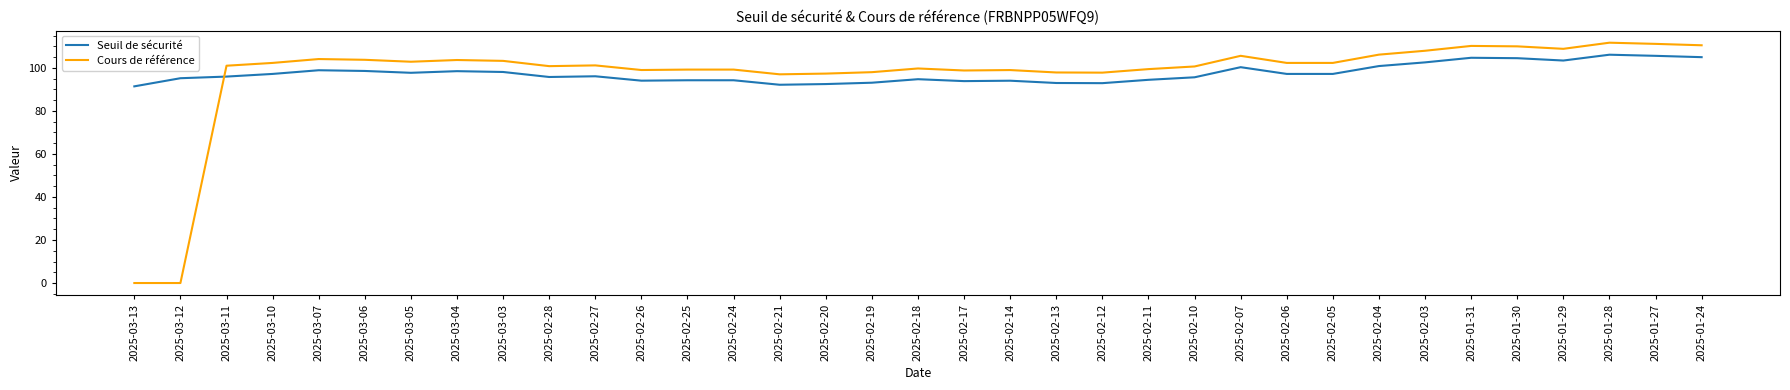

Does the chart display data point markers on the line(s)?

No